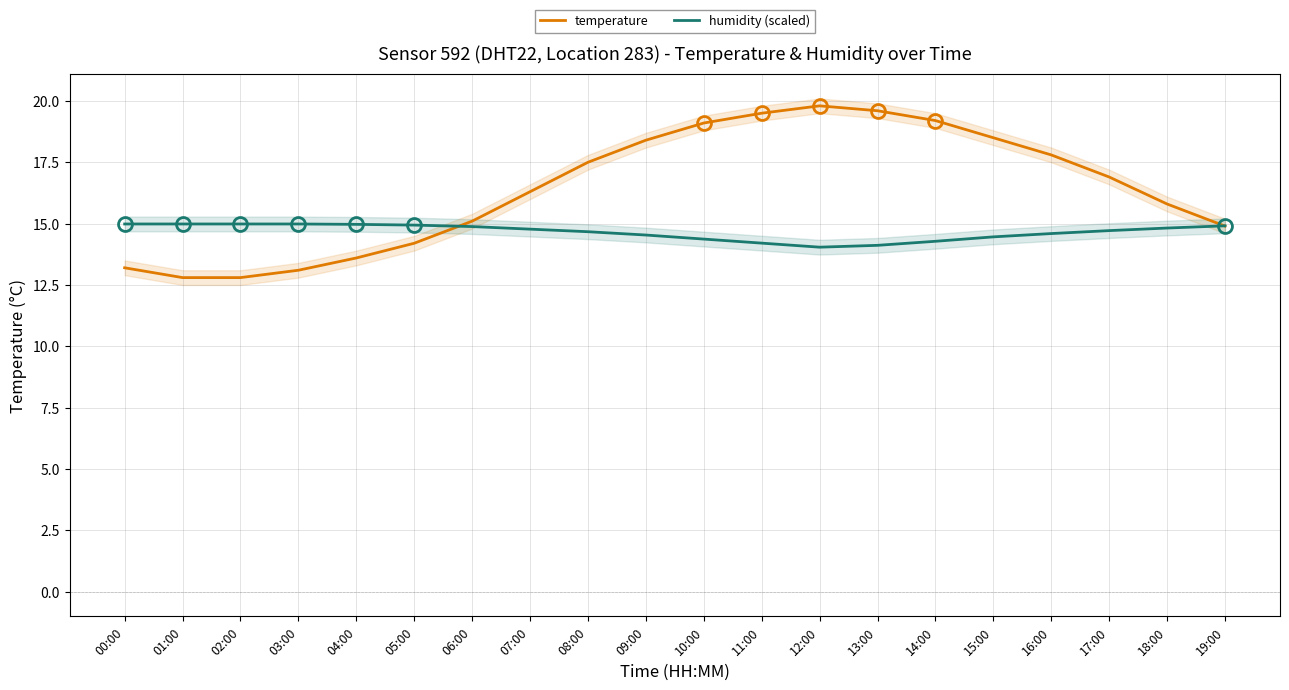

List the labels in order of temperature value, largest first.

12:00, 13:00, 11:00, 14:00, 10:00, 15:00, 09:00, 16:00, 08:00, 17:00, 07:00, 18:00, 06:00, 19:00, 05:00, 04:00, 00:00, 03:00, 01:00, 02:00